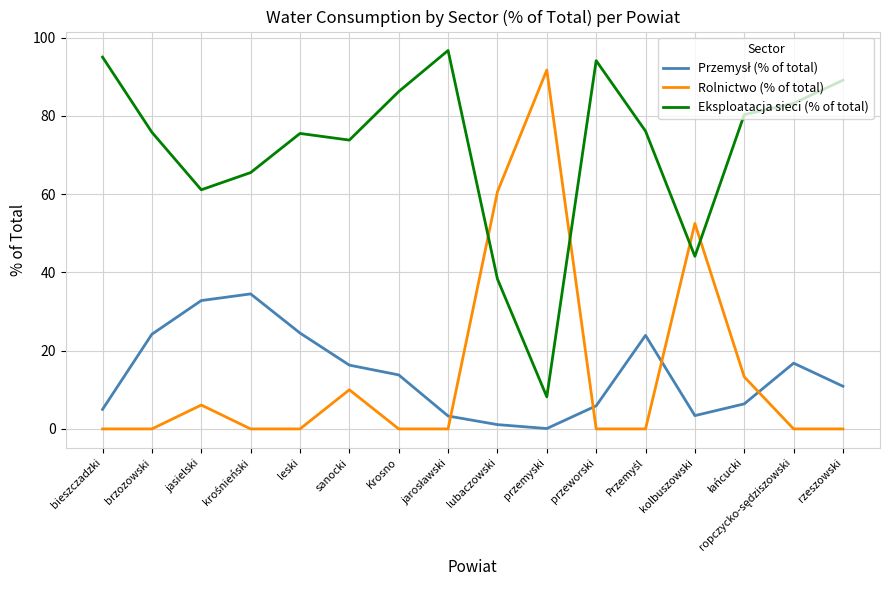

What is the greatest value displayed?

96.7